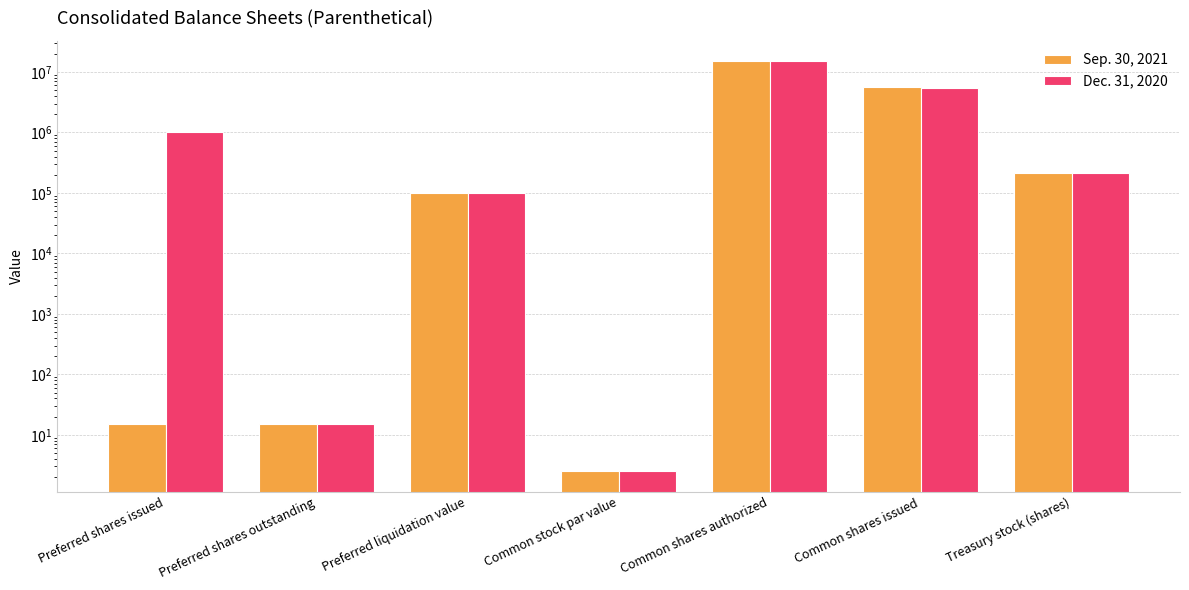

List the series in order of their overall mean, lowest first.

Sep. 30, 2021, Dec. 31, 2020